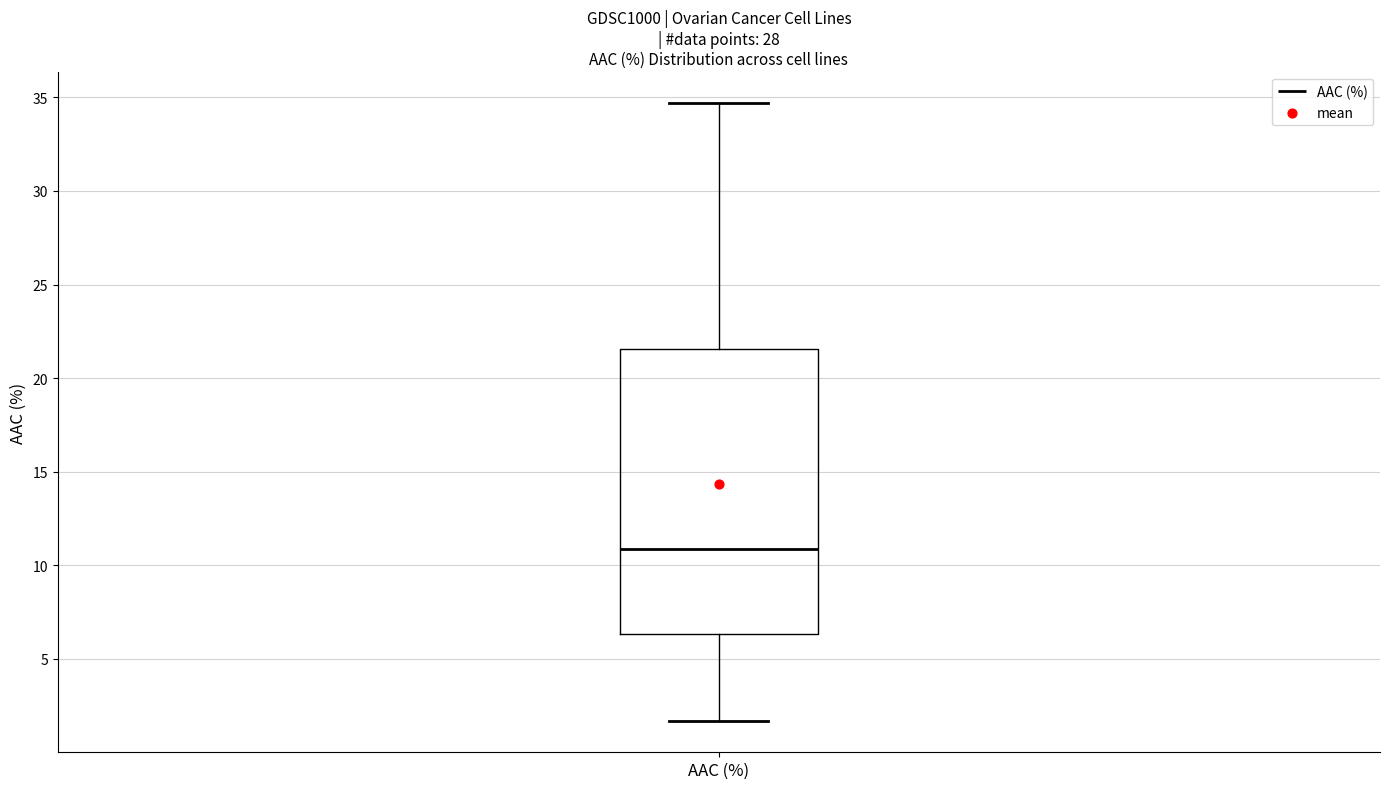

Read this box plot against the y-axis: the position of the median line, the range covered by the box, and the ends of both whiskers. The values are not printed on the chart, so give them approximately, as read against the axis.

median 11.0, box 6.5 to 21.5, whiskers 1.5 to 34.5